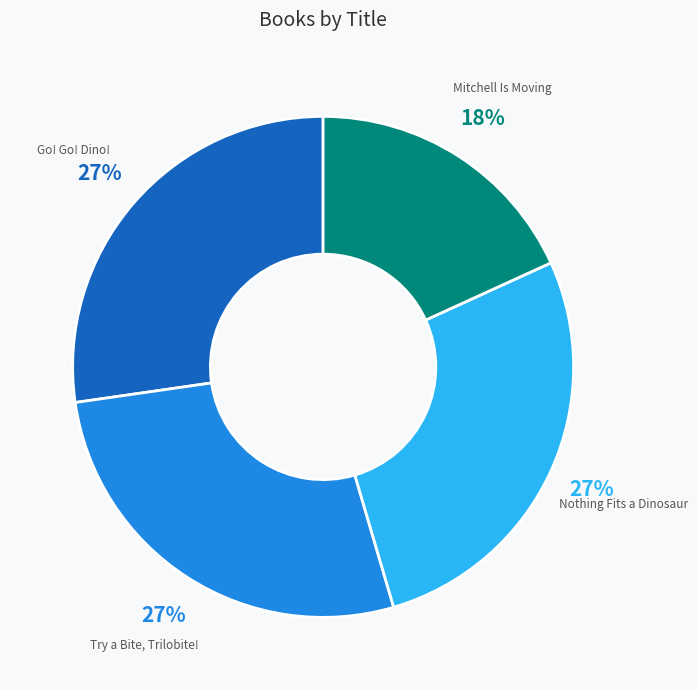

Which category has the smallest portion of the pie?

Mitchell Is Moving